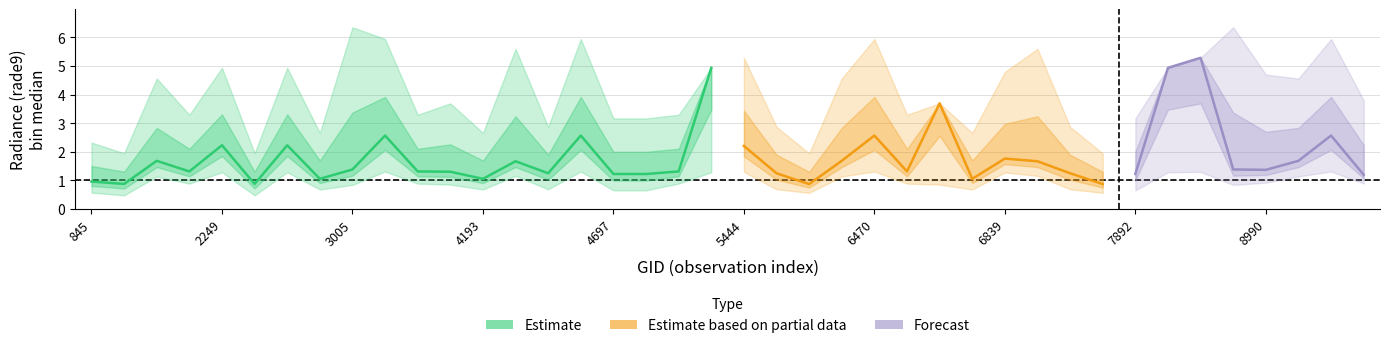

What is the maximum value for rade9_bin_3q?

6.4